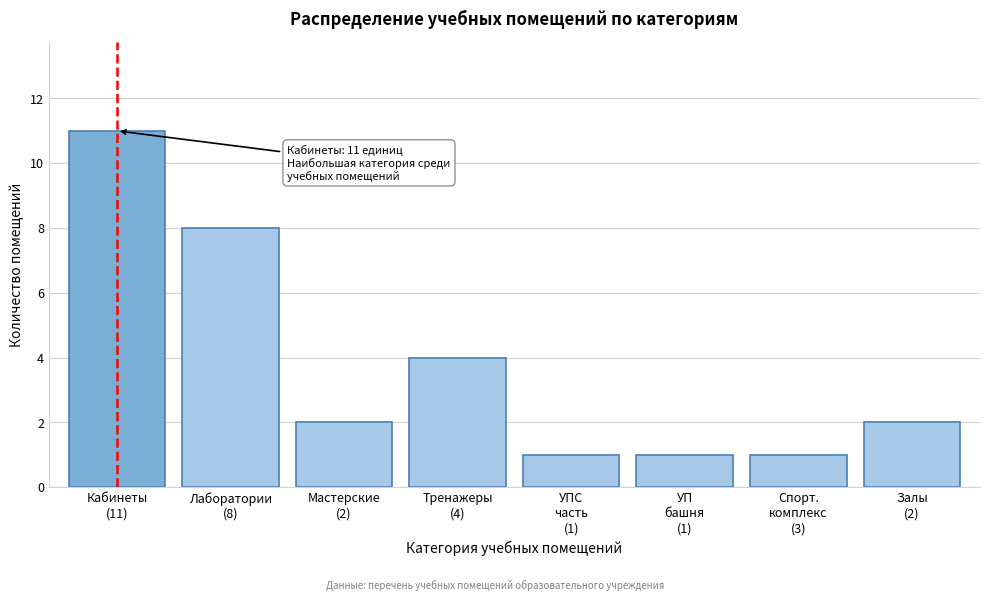

Reading left to right, transcribe all the data shown in this chart.

11	8	2	4	1	1	1	2